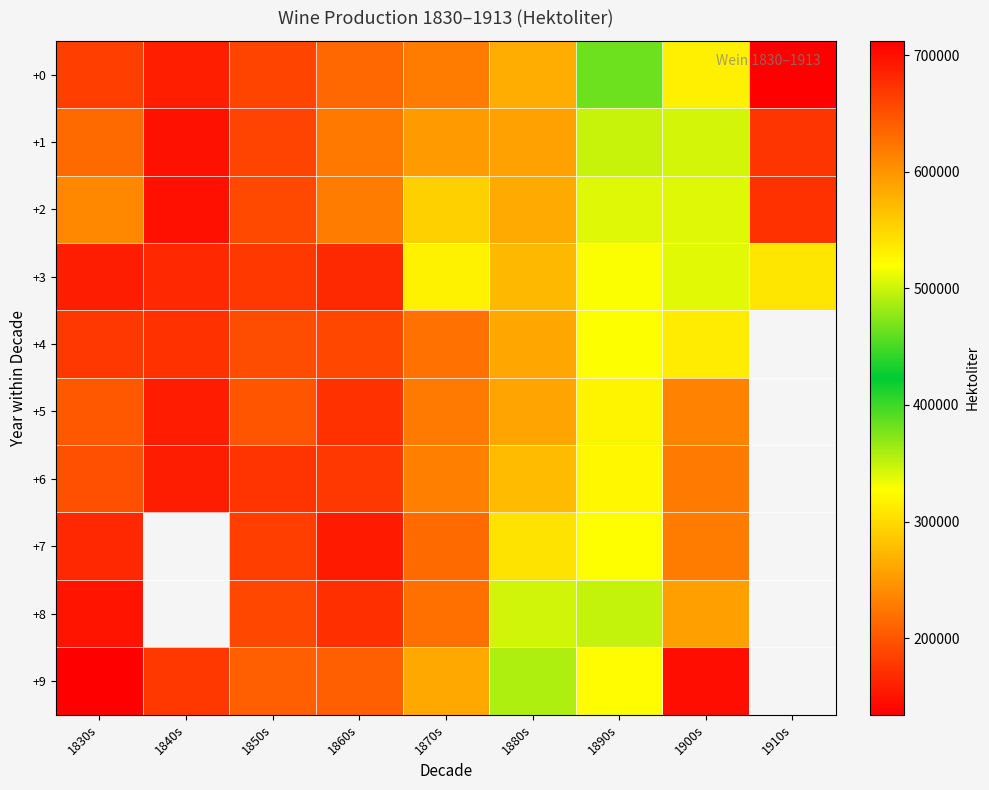

What is the difference between the maximum and minimum values in the +7 series?

462231.4